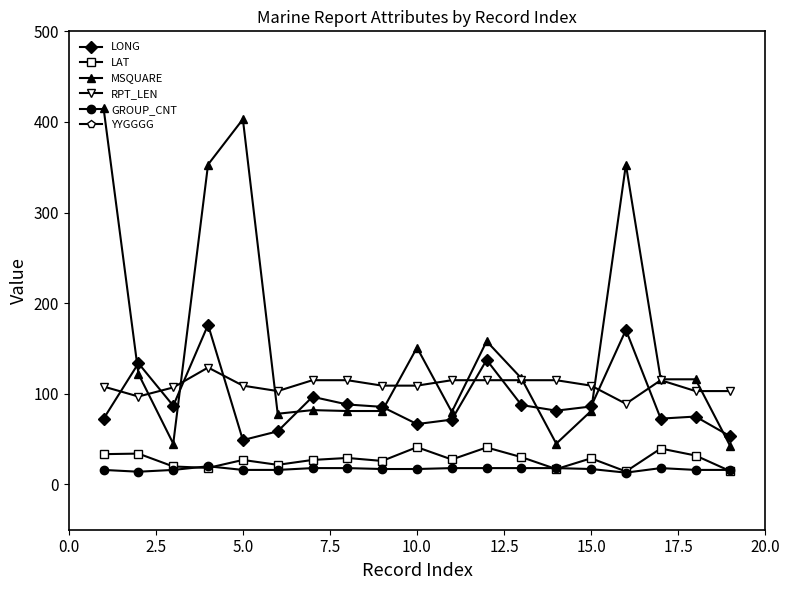

How many data points does each series have?

19